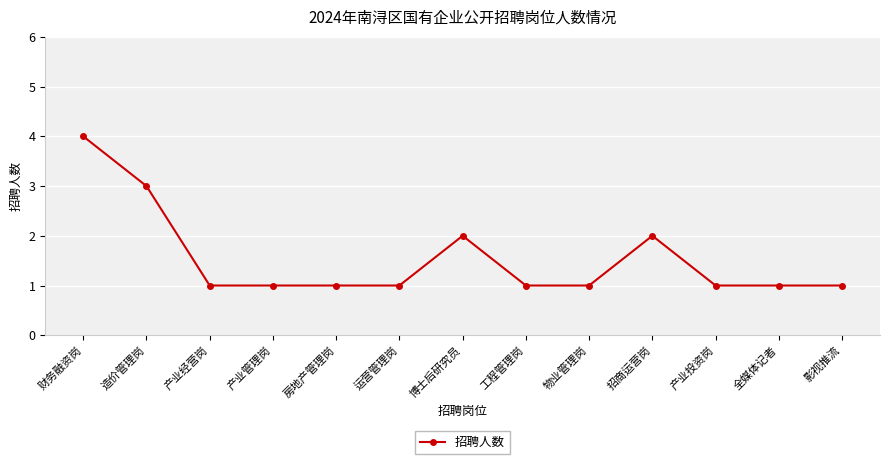

The value at 招商运营岗 is 1. True or false?

False